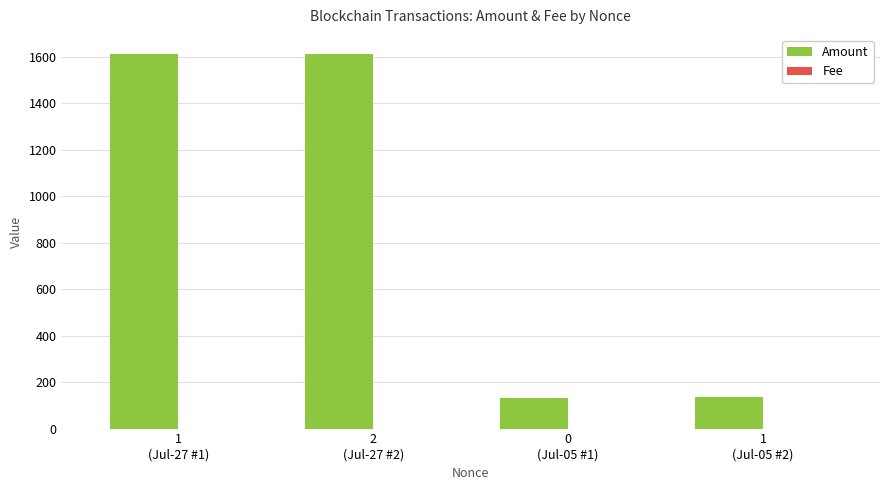

What is the greatest value displayed?

1613.0